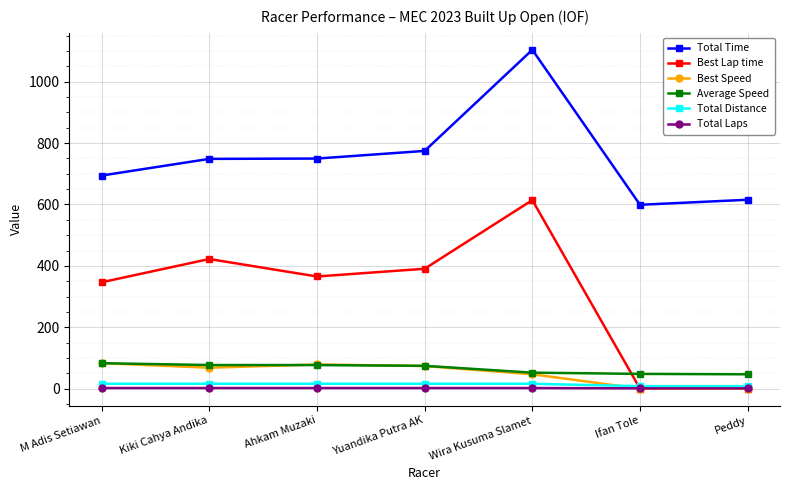

Count the number of categories in the chart.

7